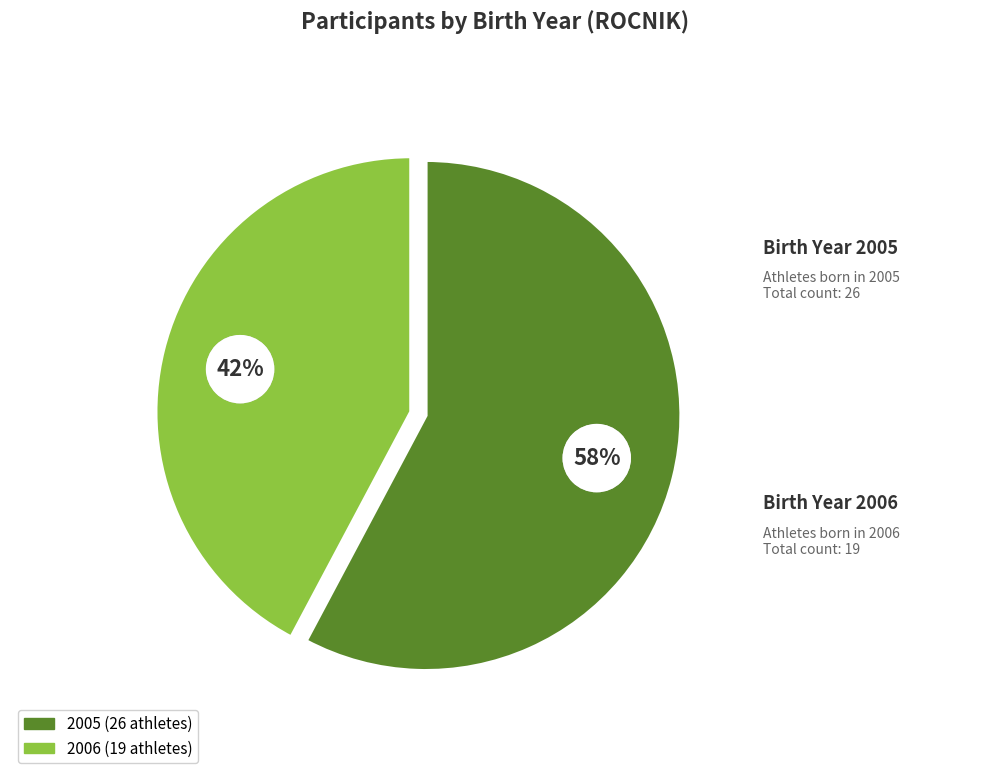

What is the largest slice in the pie chart?

2005